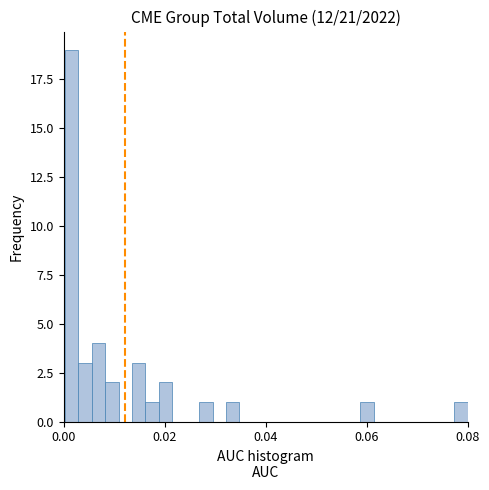

Read against the x-axis, roughly where is the centre of the tallest bar?

0.002